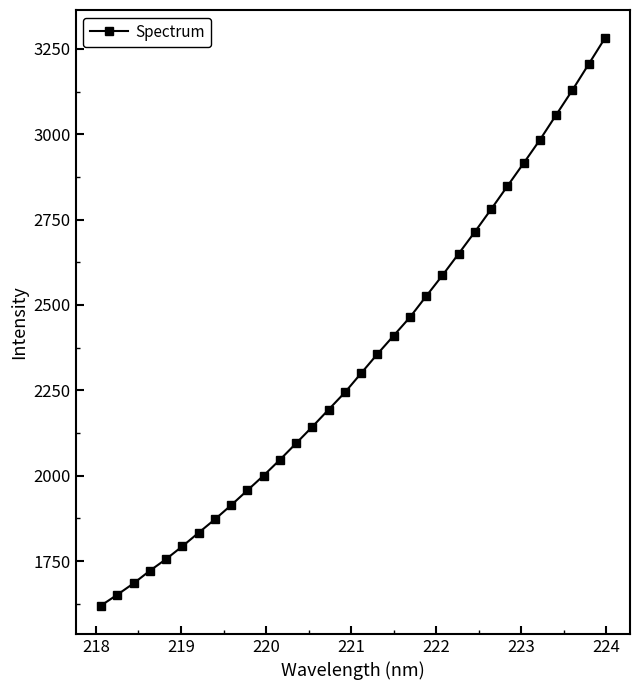

What is the value of the 9th point from the left?

1913.6